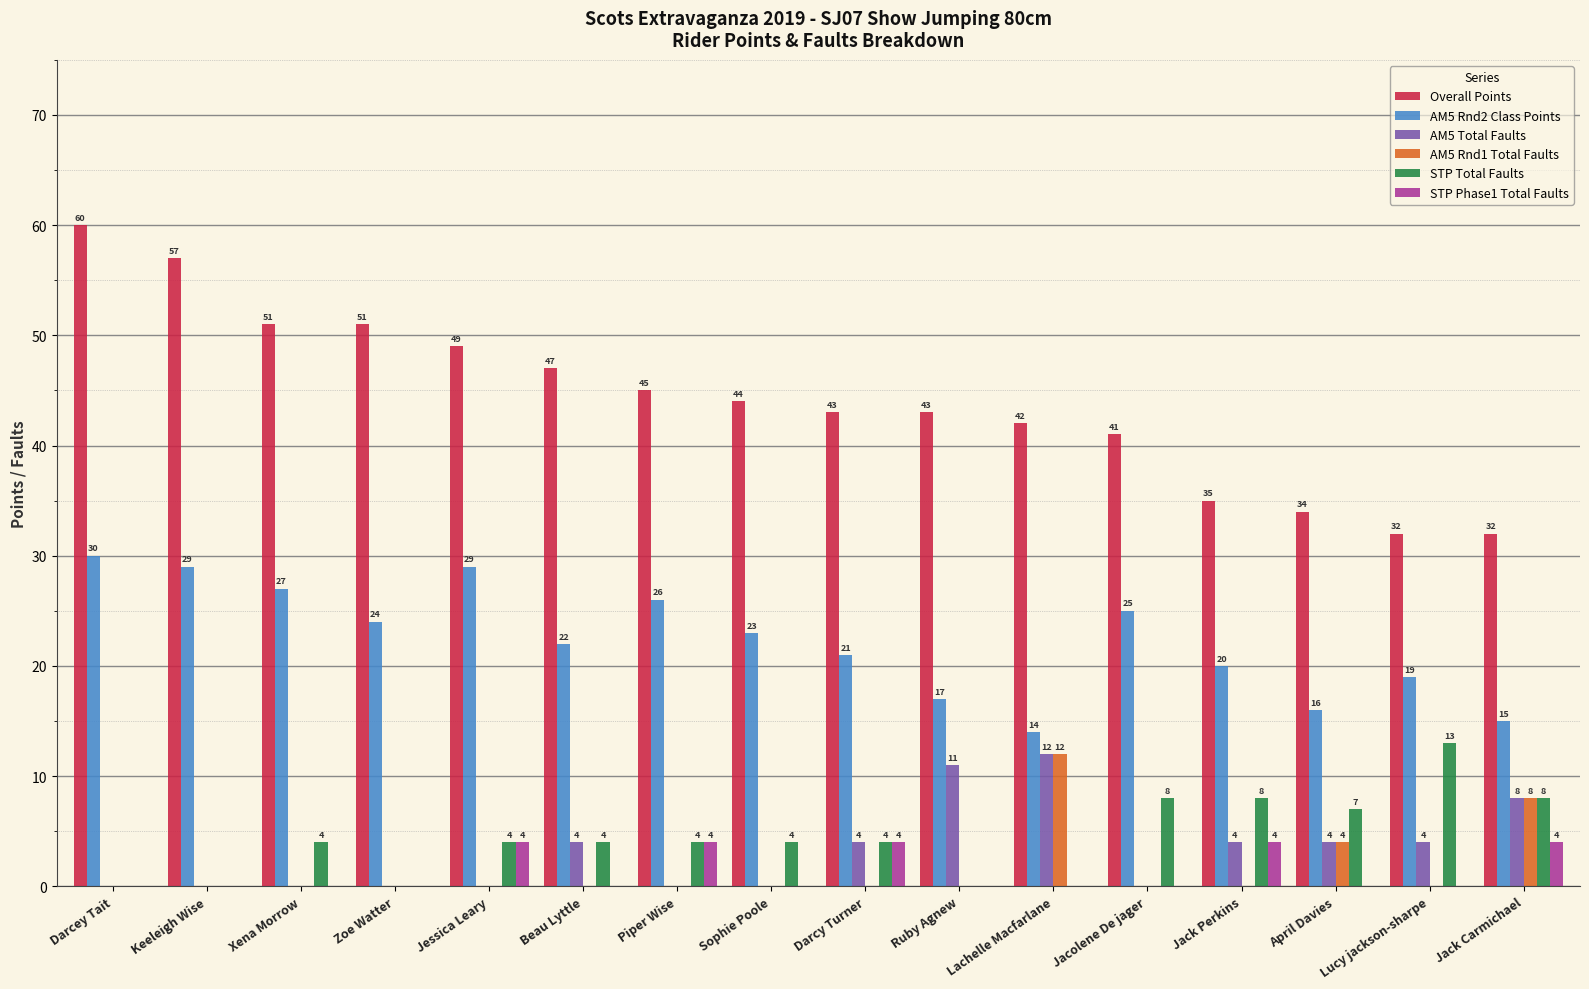

Reading left to right, what are all the values shown in this chart?

Overall Points: Darcey Tait=60	Keeleigh Wise=57	Xena Morrow=51	Zoe Watter=51	Jessica Leary=49	Beau Lyttle=47	Piper Wise=45	Sophie Poole=44	Darcy Turner=43	Ruby Agnew=43	Lachelle Macfarlane=42	Jacolene De jager=41	Jack Perkins=35	April Davies=34	Lucy jackson-sharpe=32	Jack Carmichael=32
AM5 Rnd2 Class Points: Darcey Tait=30	Keeleigh Wise=29	Xena Morrow=27	Zoe Watter=24	Jessica Leary=29	Beau Lyttle=22	Piper Wise=26	Sophie Poole=23	Darcy Turner=21	Ruby Agnew=17	Lachelle Macfarlane=14	Jacolene De jager=25	Jack Perkins=20	April Davies=16	Lucy jackson-sharpe=19	Jack Carmichael=15
AM5 Total Faults: Darcey Tait=0	Keeleigh Wise=0	Xena Morrow=0	Zoe Watter=0	Jessica Leary=0	Beau Lyttle=4	Piper Wise=0	Sophie Poole=0	Darcy Turner=4	Ruby Agnew=11	Lachelle Macfarlane=12	Jacolene De jager=0	Jack Perkins=4	April Davies=4	Lucy jackson-sharpe=4	Jack Carmichael=8
AM5 Rnd1 Total Faults: Darcey Tait=0	Keeleigh Wise=0	Xena Morrow=0	Zoe Watter=0	Jessica Leary=0	Beau Lyttle=0	Piper Wise=0	Sophie Poole=0	Darcy Turner=0	Ruby Agnew=0	Lachelle Macfarlane=12	Jacolene De jager=0	Jack Perkins=0	April Davies=4	Lucy jackson-sharpe=0	Jack Carmichael=8
STP Total Faults: Darcey Tait=0	Keeleigh Wise=0	Xena Morrow=4	Zoe Watter=0	Jessica Leary=4	Beau Lyttle=4	Piper Wise=4	Sophie Poole=4	Darcy Turner=4	Ruby Agnew=0	Lachelle Macfarlane=0	Jacolene De jager=8	Jack Perkins=8	April Davies=7	Lucy jackson-sharpe=13	Jack Carmichael=8
STP Phase1 Total Faults: Darcey Tait=0	Keeleigh Wise=0	Xena Morrow=0	Zoe Watter=0	Jessica Leary=4	Beau Lyttle=0	Piper Wise=4	Sophie Poole=0	Darcy Turner=4	Ruby Agnew=0	Lachelle Macfarlane=0	Jacolene De jager=0	Jack Perkins=4	April Davies=0	Lucy jackson-sharpe=0	Jack Carmichael=4